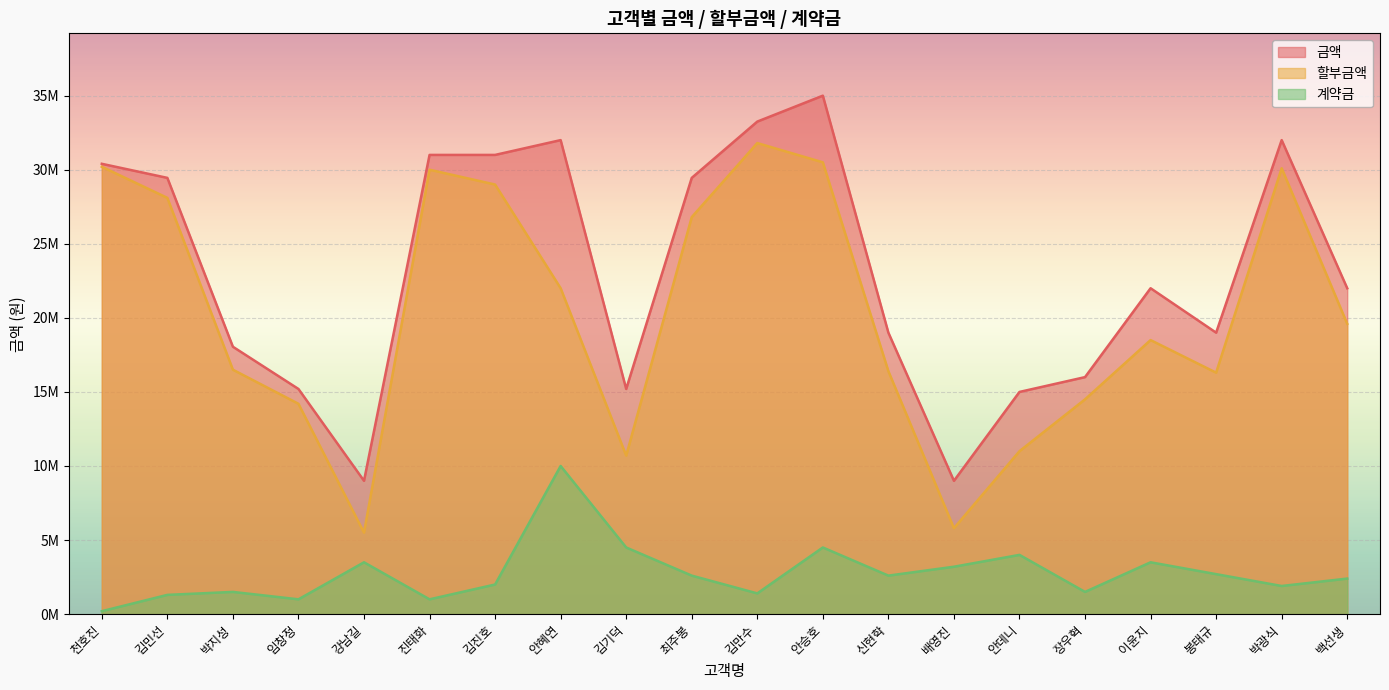

Rank the series at 진태화 from highest to lowest value.

금액, 할부금액, 계약금